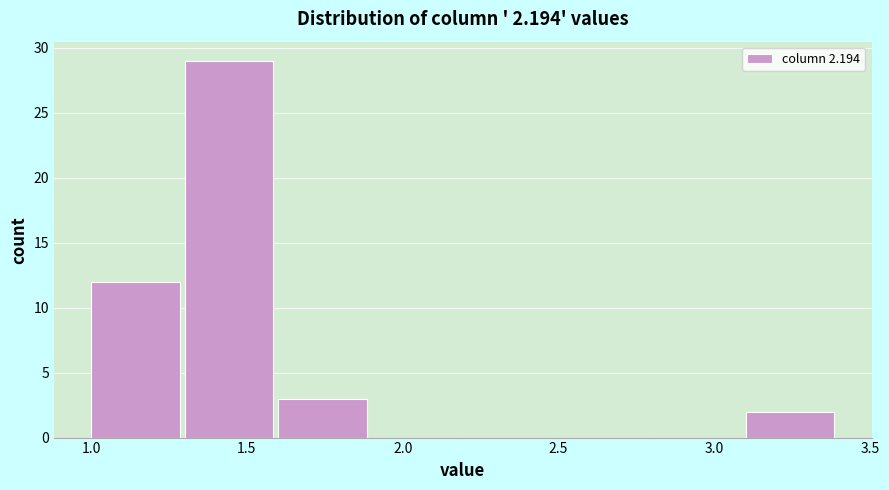

Reading left to right, list every bar in this chart as the range it spans on the x-axis followed by its height. The values are not printed on the chart, so give them approximately, as read against the axis.

1.0 to 1.3: 12
1.3 to 1.6: 29
1.6 to 1.9: 3
1.9 to 2.2: 0
2.2 to 2.5: 0
2.5 to 2.8: 0
2.8 to 3.1: 0
3.1 to 3.4: 2